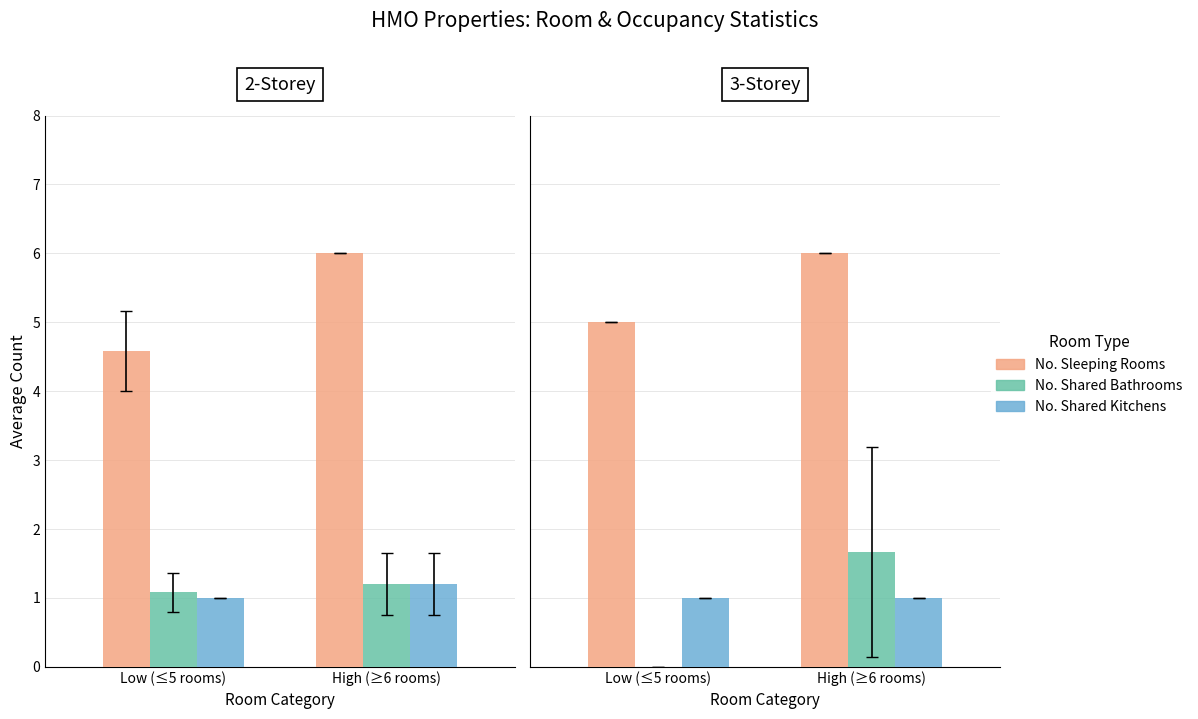

At how many categories does at least one series exceed 3?

2